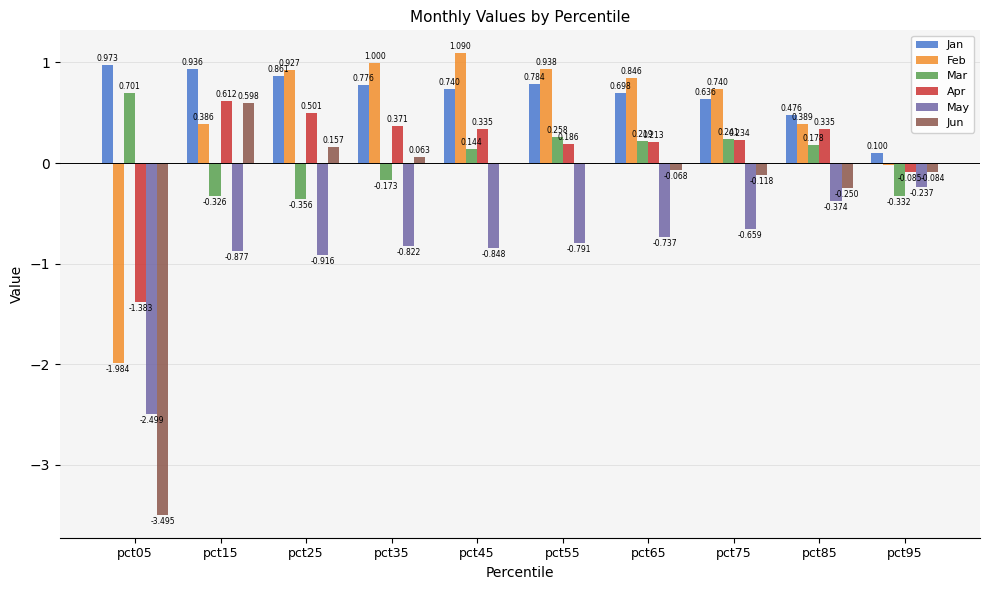

Between pct15 and pct75, which series saw the biggest shift?

Jun